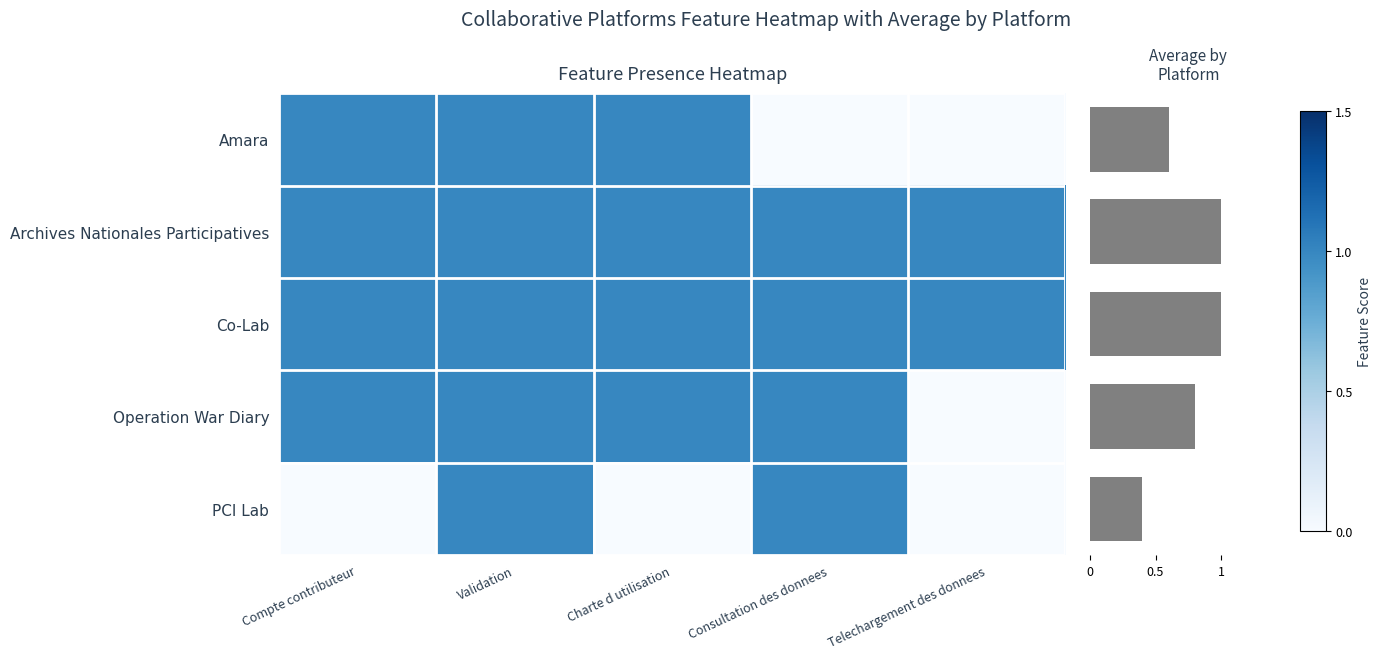

What is the greatest value displayed?

1.0